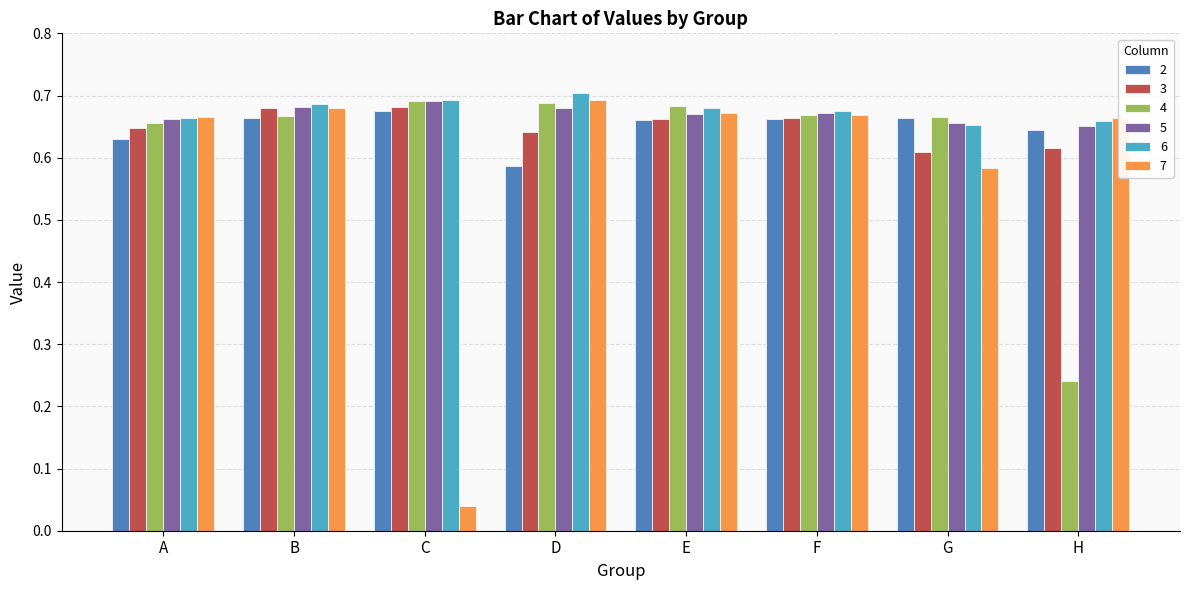

What is the total value across all series at B?

4.1